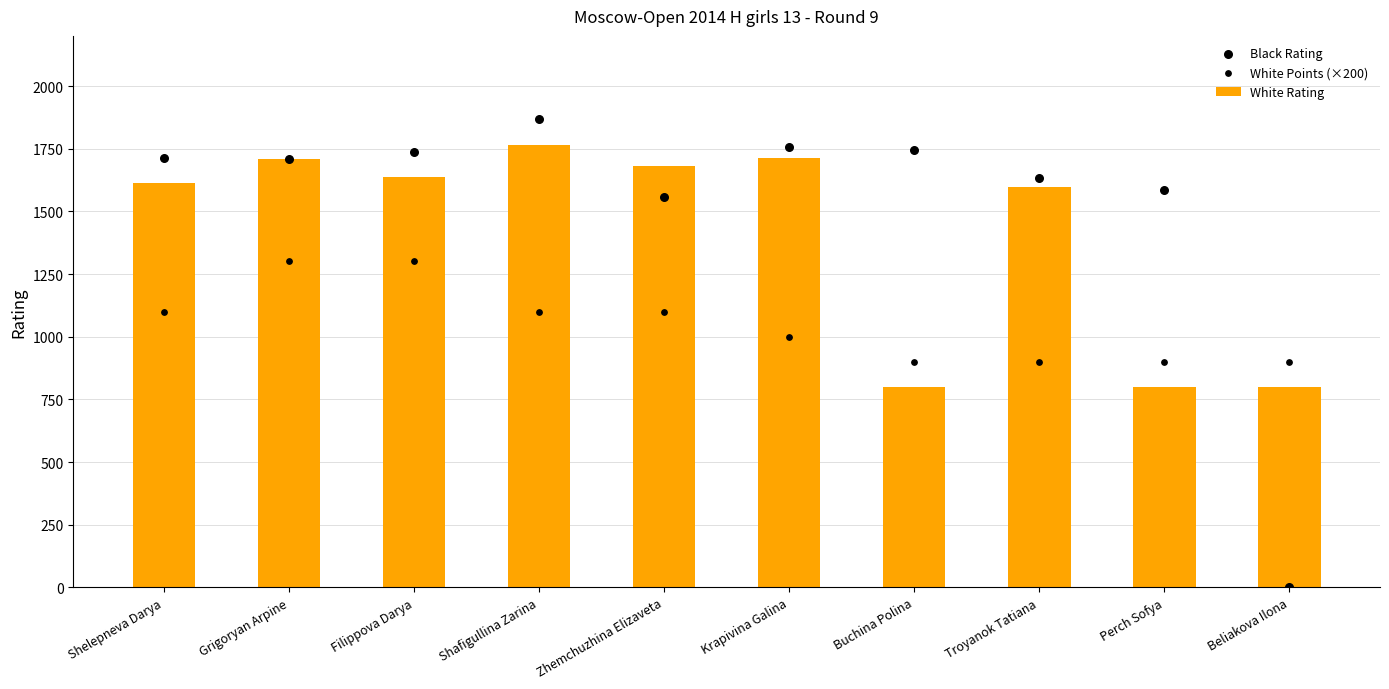

At how many categories does at least one series exceed 1075?

9